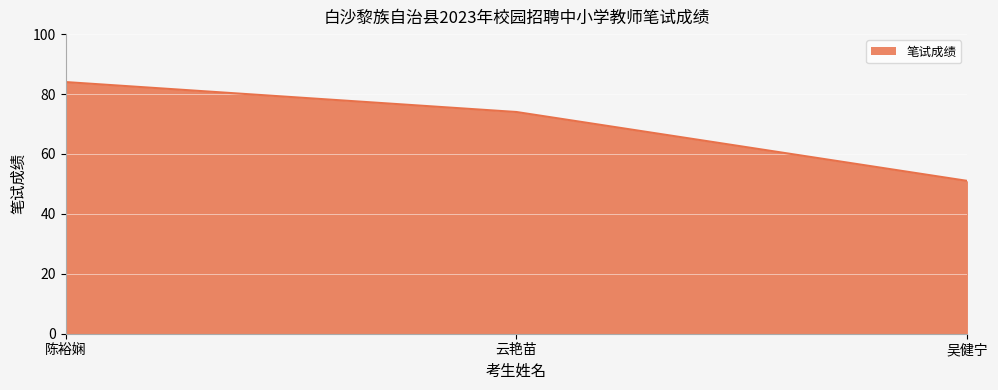

What is the difference between the values at 陈裕娴 and 吴健宁?

33